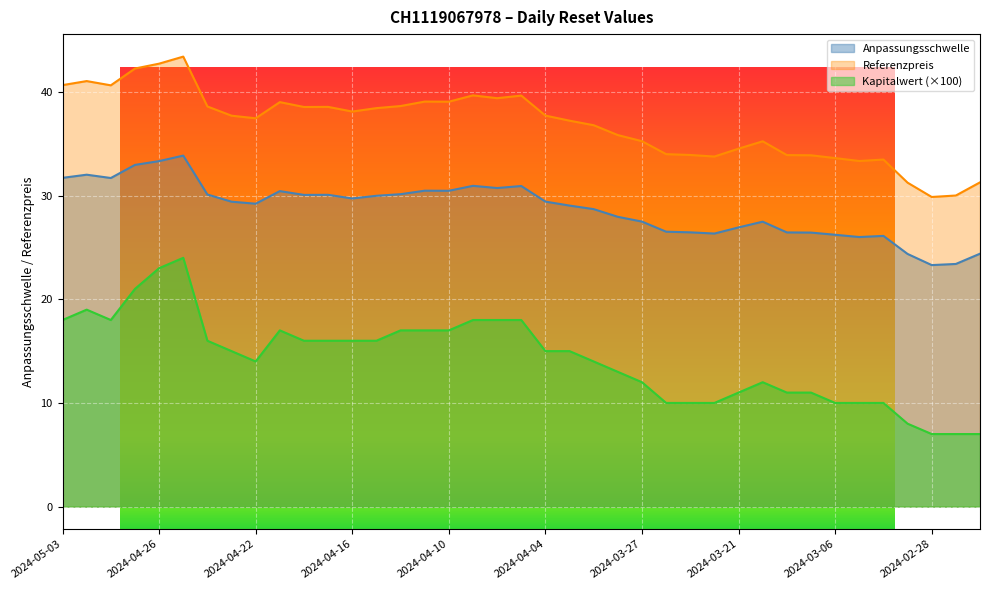

Where is Kapitalwert nearest to the value 15?

2024-04-23